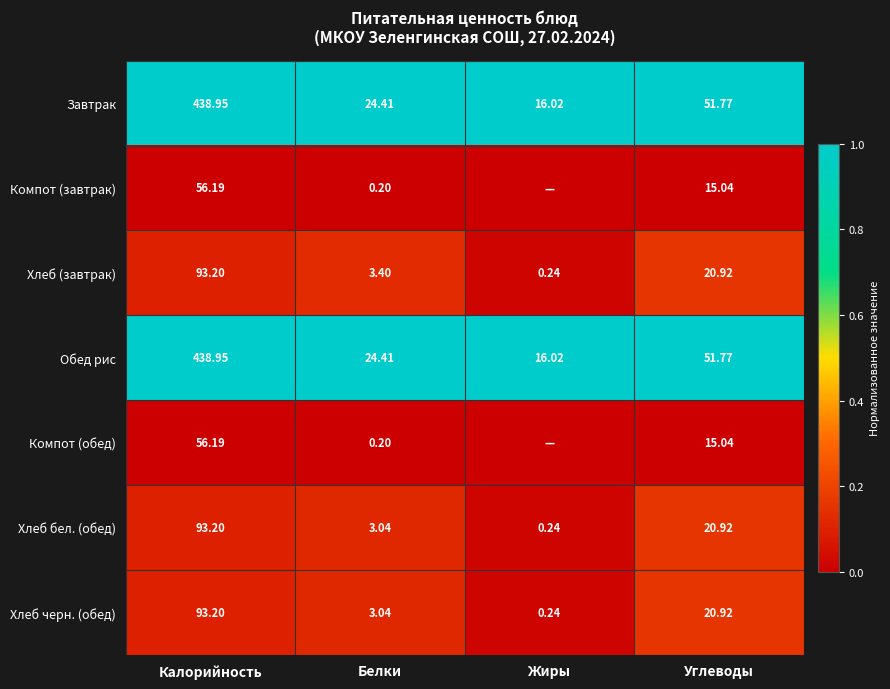

Which category has the highest value in the Хлеб (завтрак) series?

Калорийность